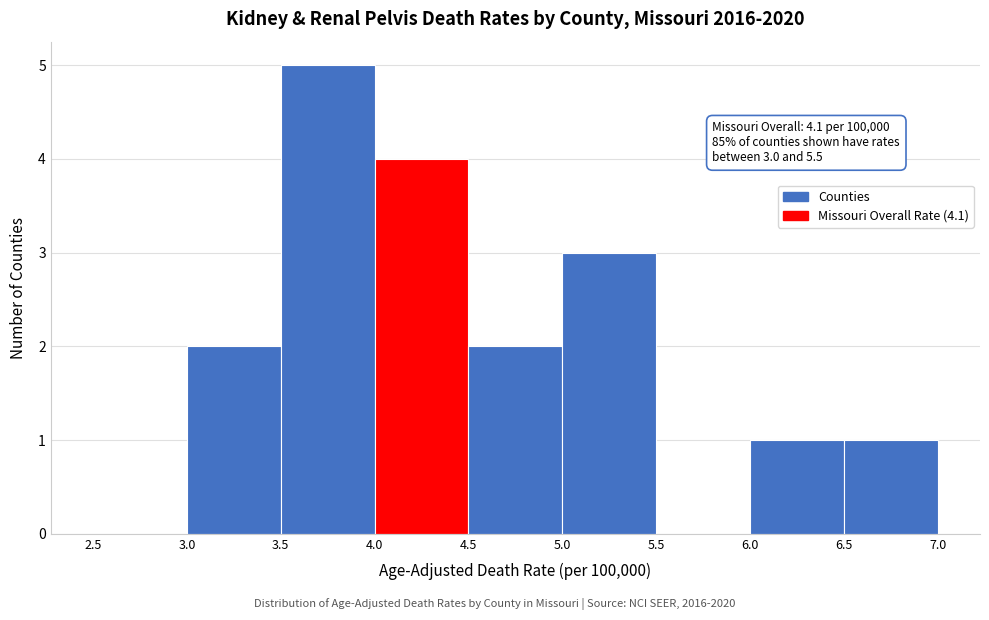

Over which range of the x-axis is the bar tallest?

3.5 to 4.0